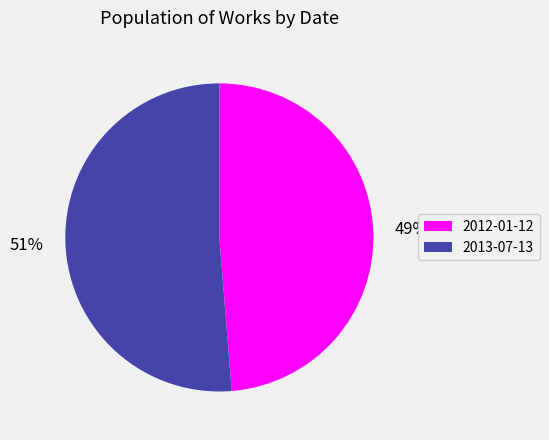

To the nearest percent, what is the combined percentage of 2013-07-13 and 2012-01-12?

100%